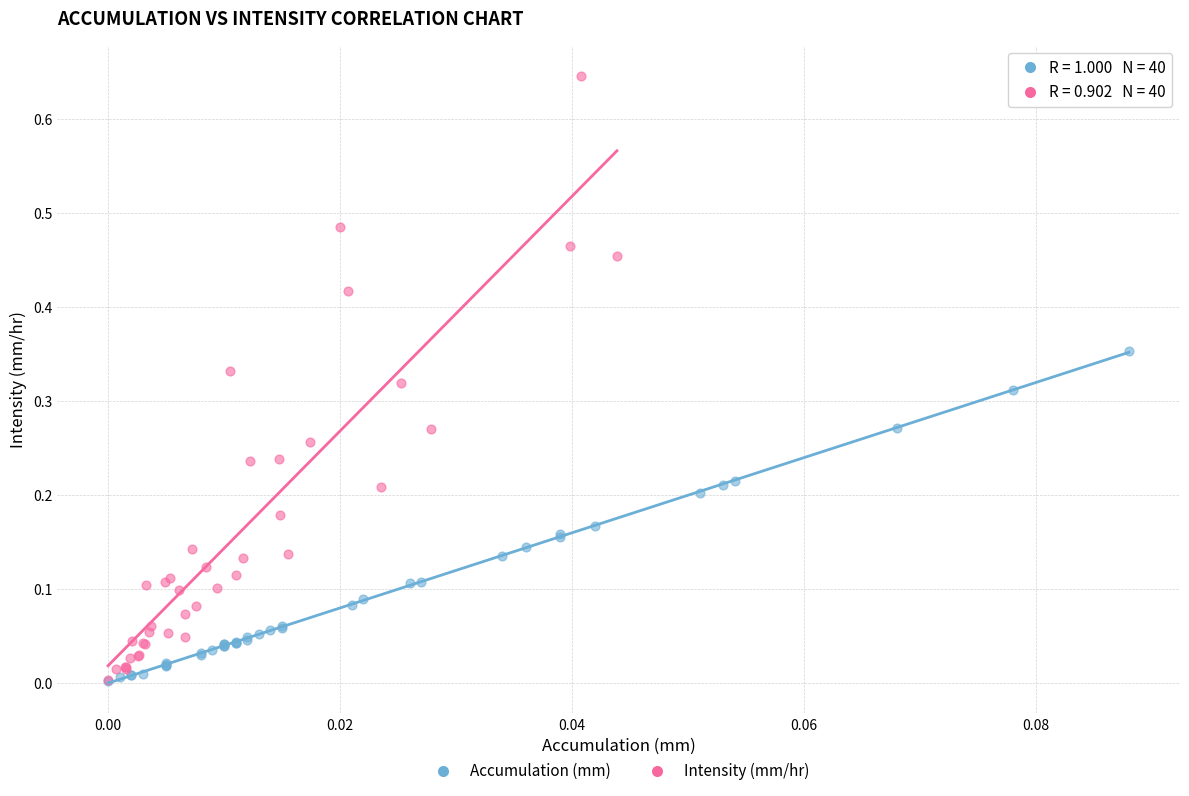

Which series reaches the maximum Y coordinate?

Intensity (mm/hr)